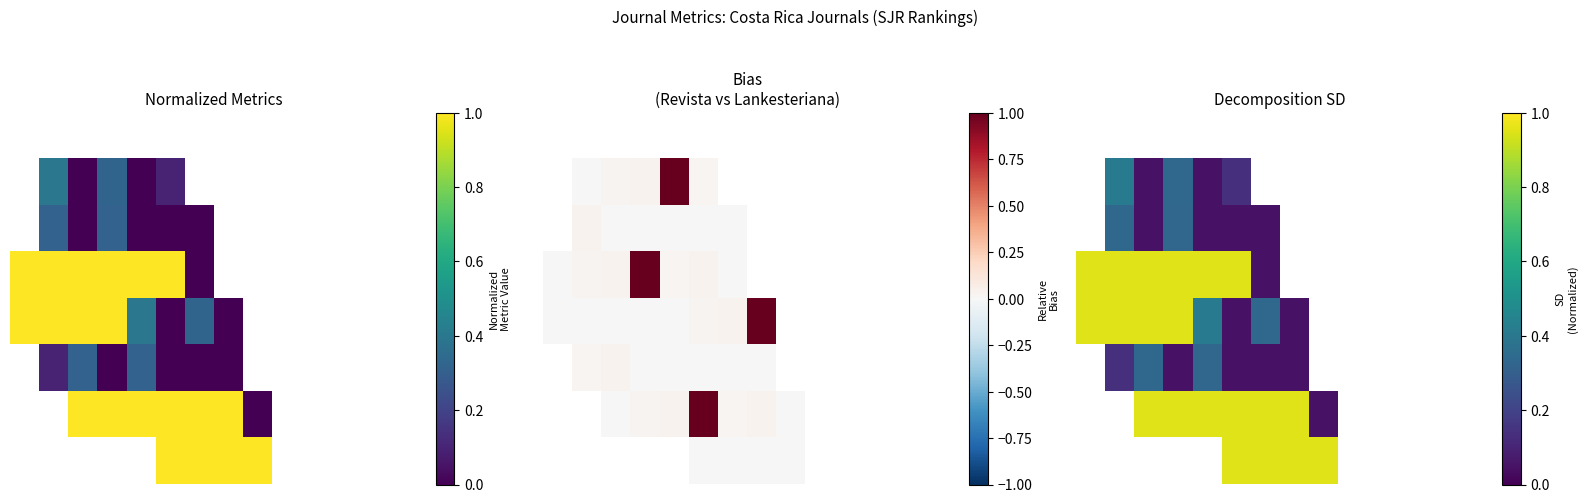

True or false: 5 has a value of 0.0 at 6.

False